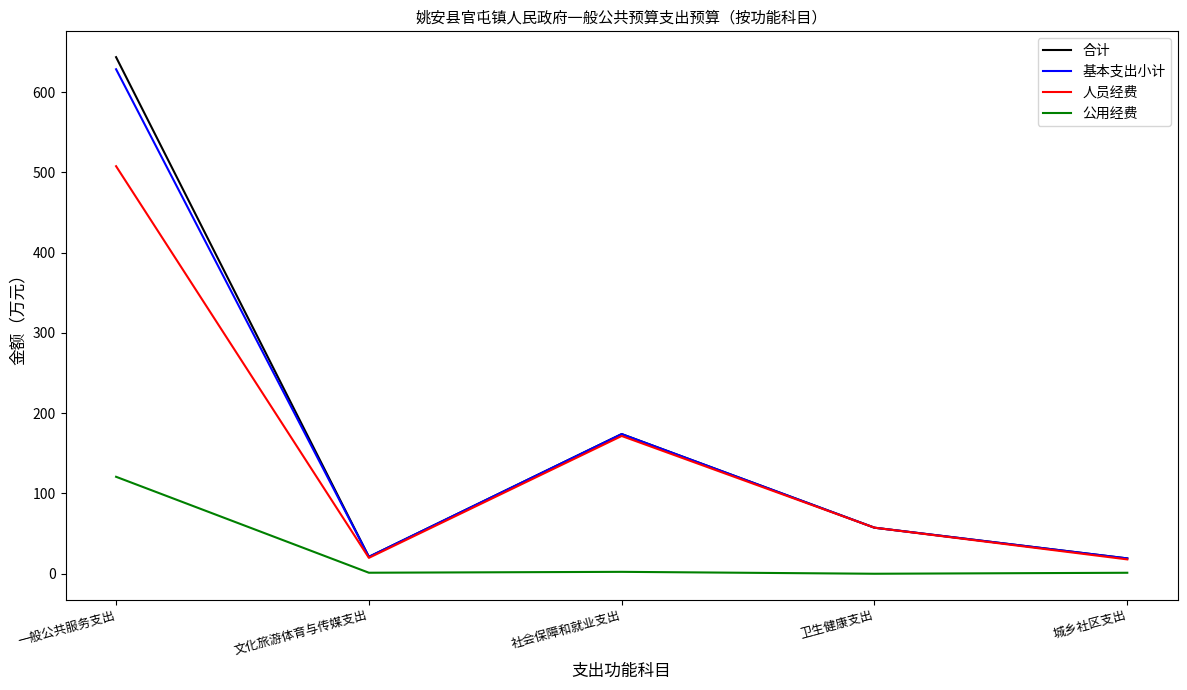

Is it true that 公用经费 equals 120.8 at 一般公共服务支出?

True